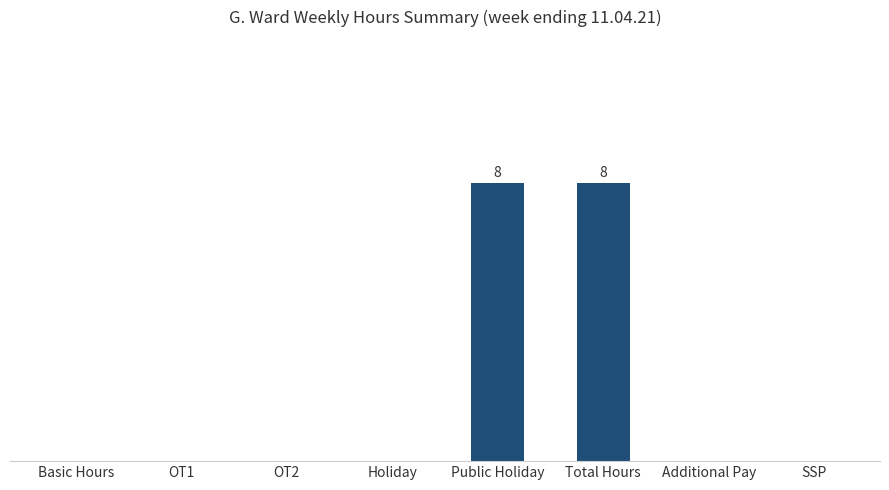

True or false: the data shows 0 at Basic Hours.

True